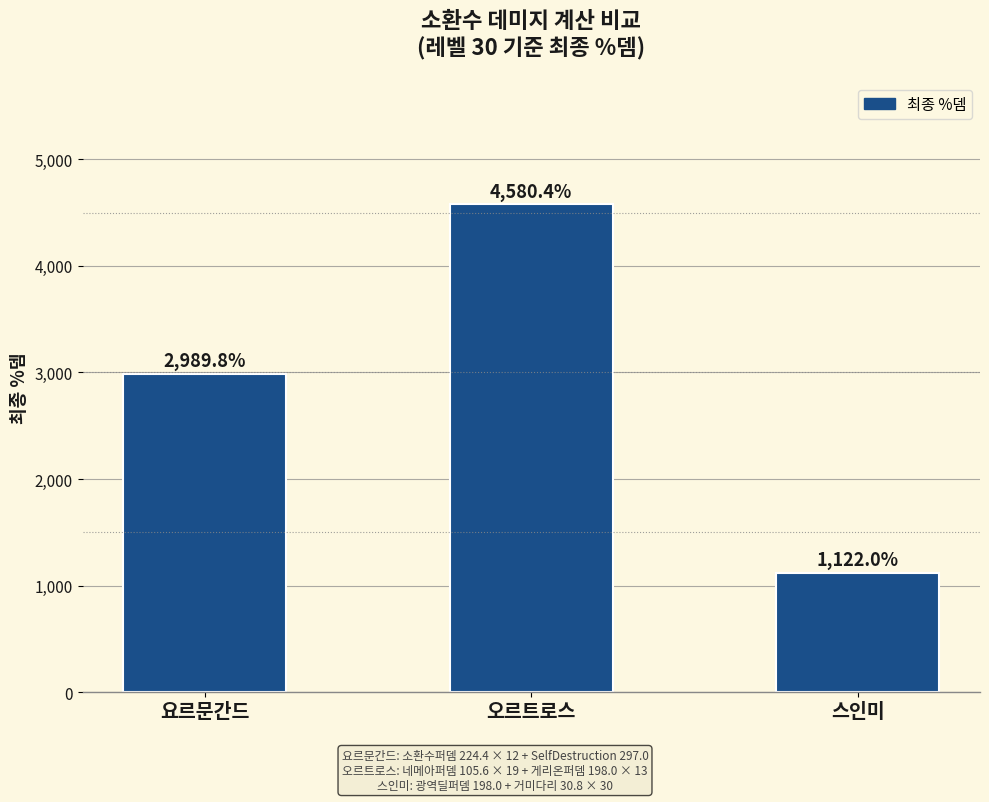

What is the ratio of the value at 요르문간드 to the value at 스인미?

2.7